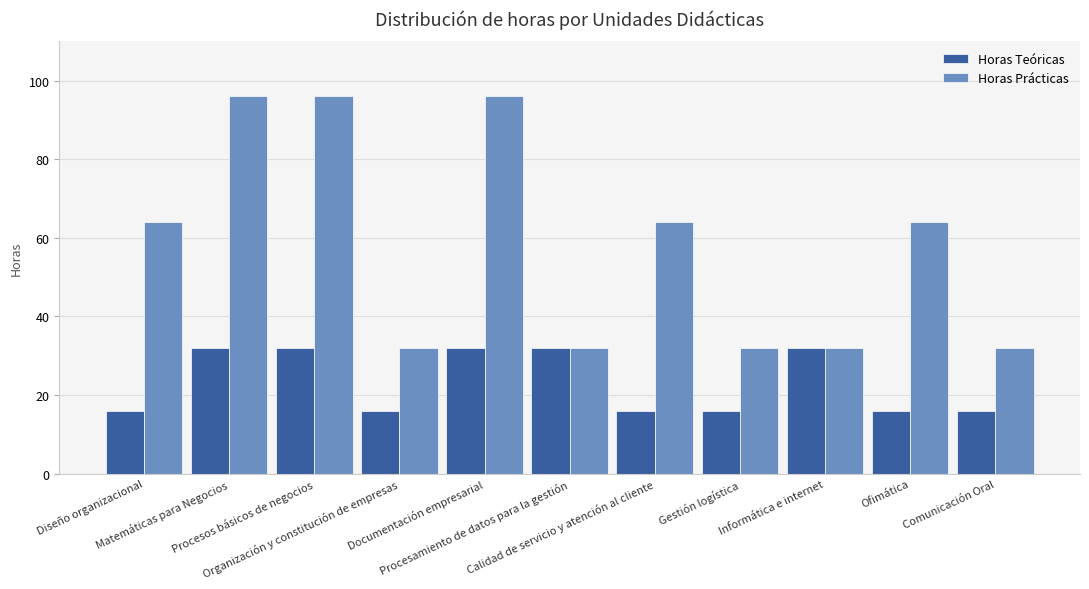

How many bars are there in total?

22